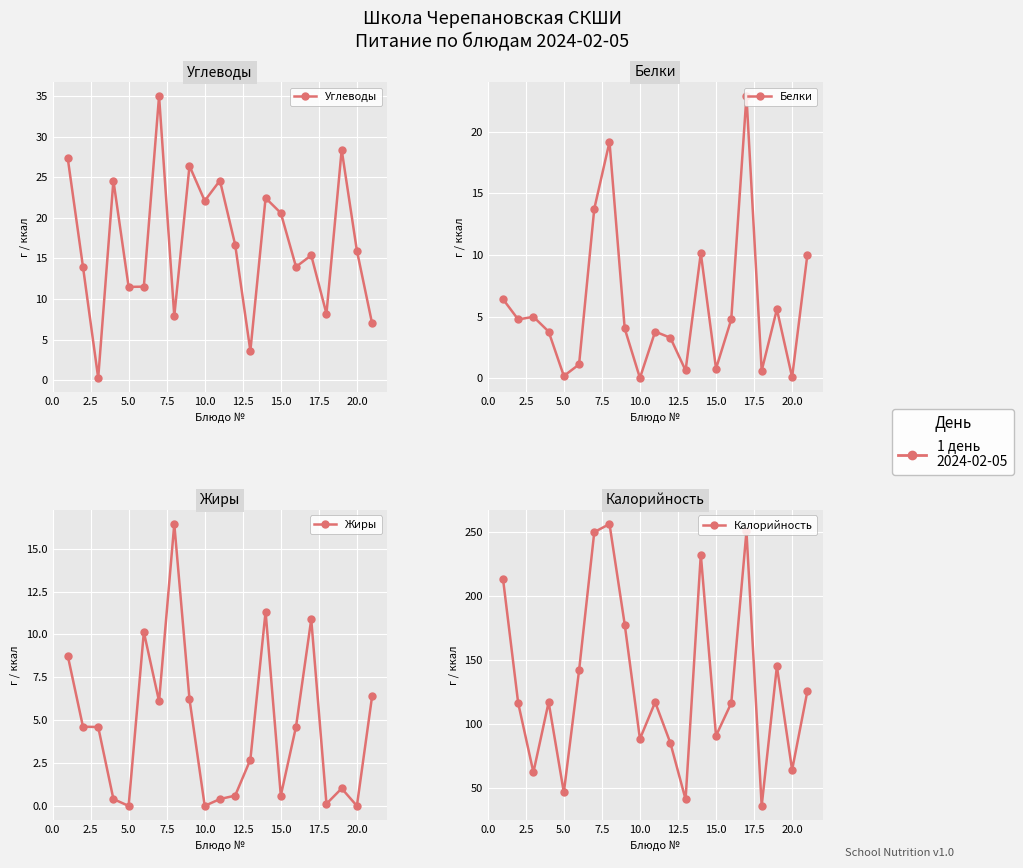

Where do Углеводы and Белки first cross each other?

2.5 and 5.0